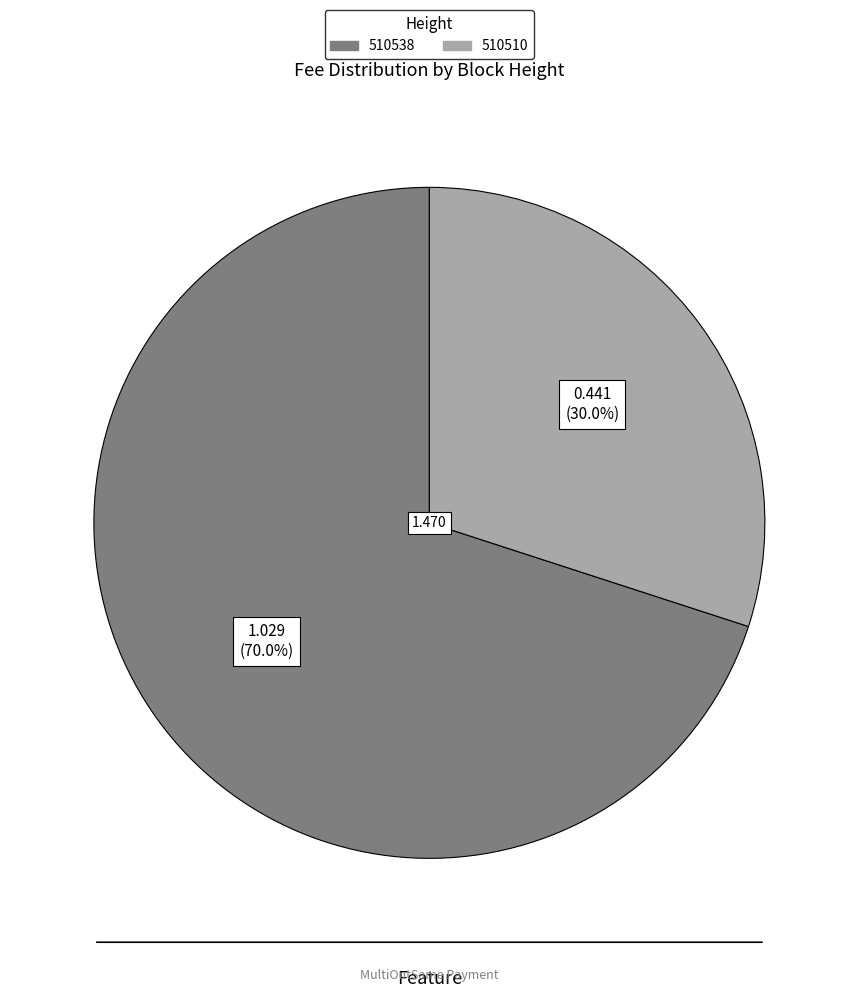

To the nearest percent, what portion does 510510 represent?

30%